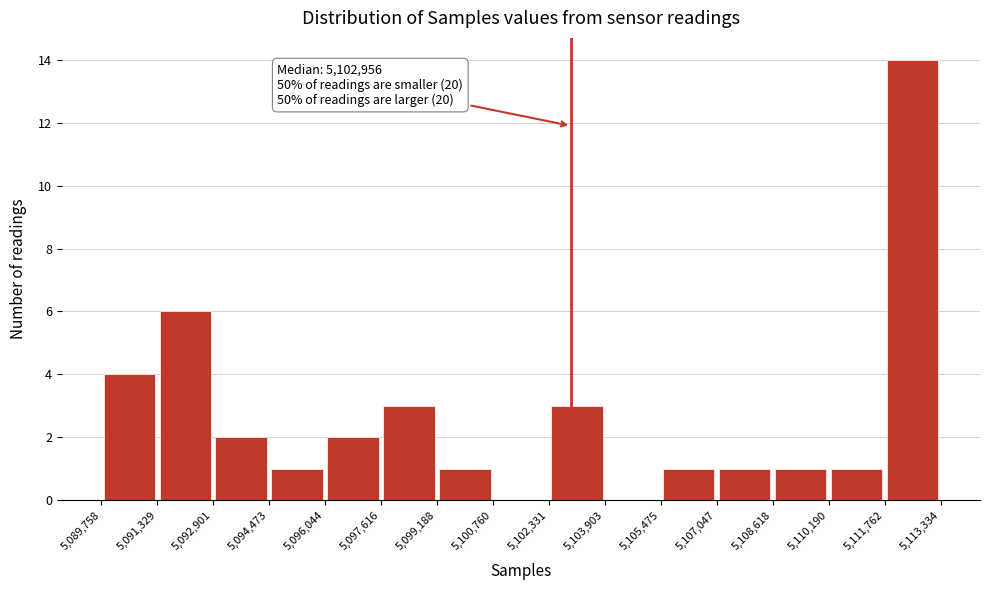

Over which range of the x-axis is the bar tallest?

5,111,762 to 5,113,334